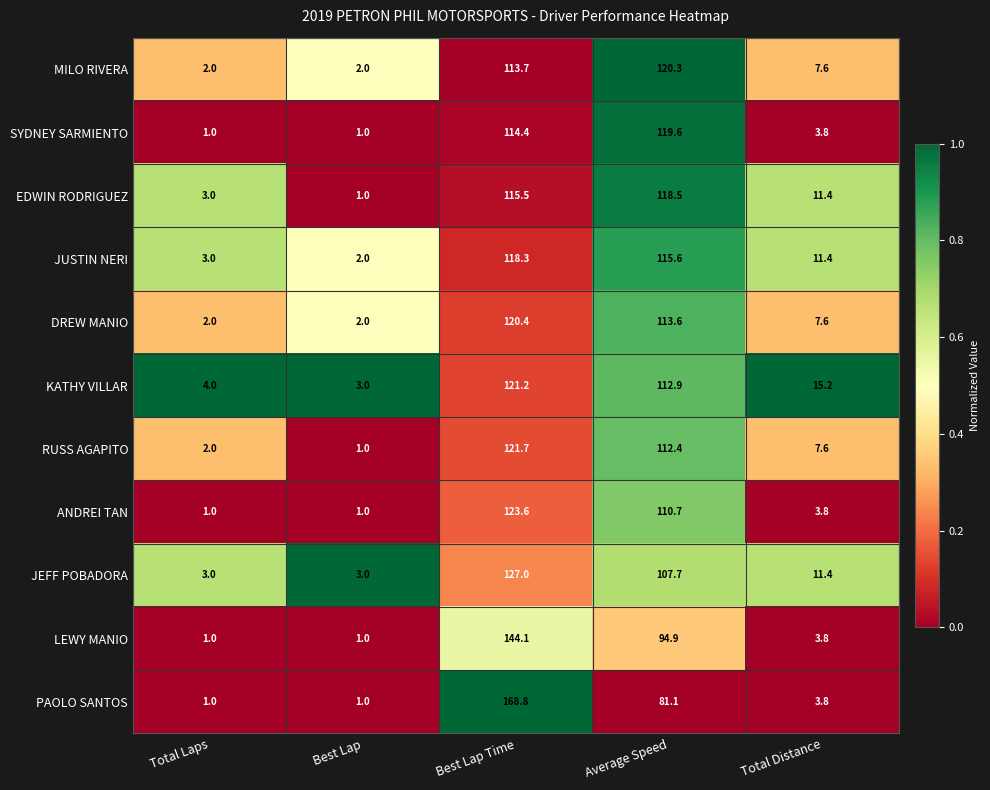

Between Total Laps and Average Speed, which series saw the biggest shift?

SYDNEY SARMIENTO